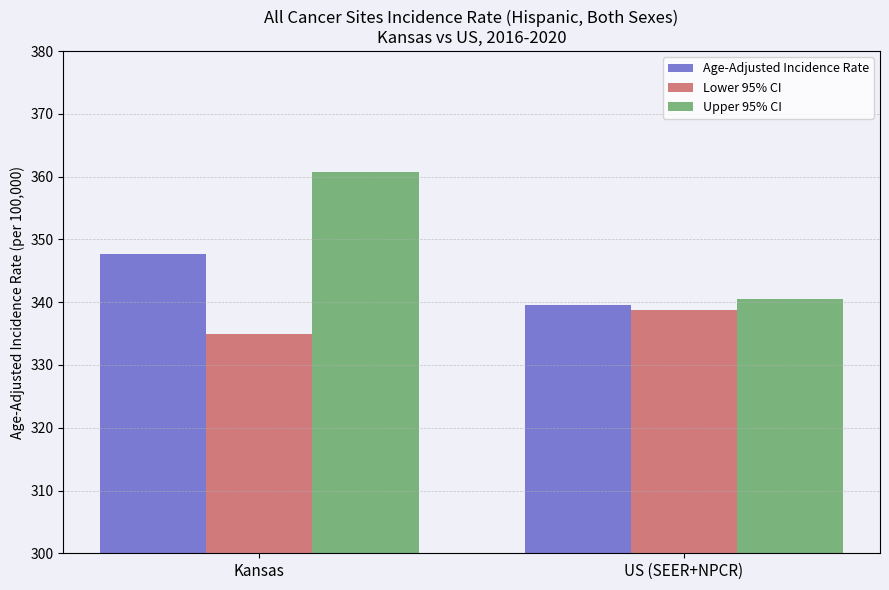

What is the sum of all Lower 95% CI values?

673.7